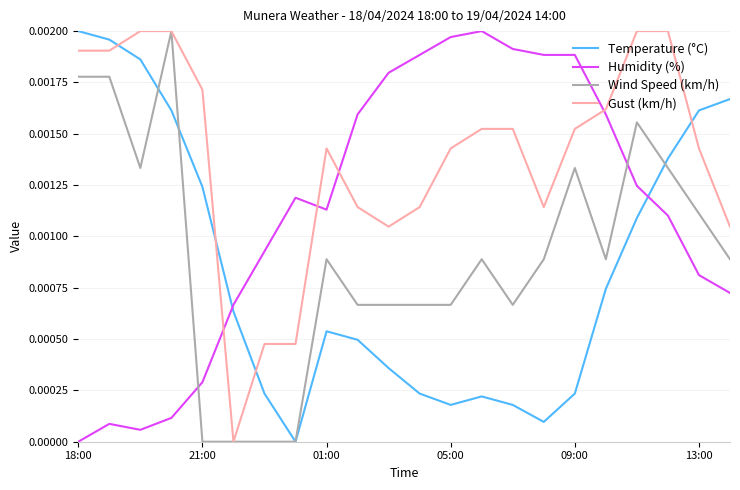

How many times do Gust (km/h) and Humidity (%) cross each other?

4